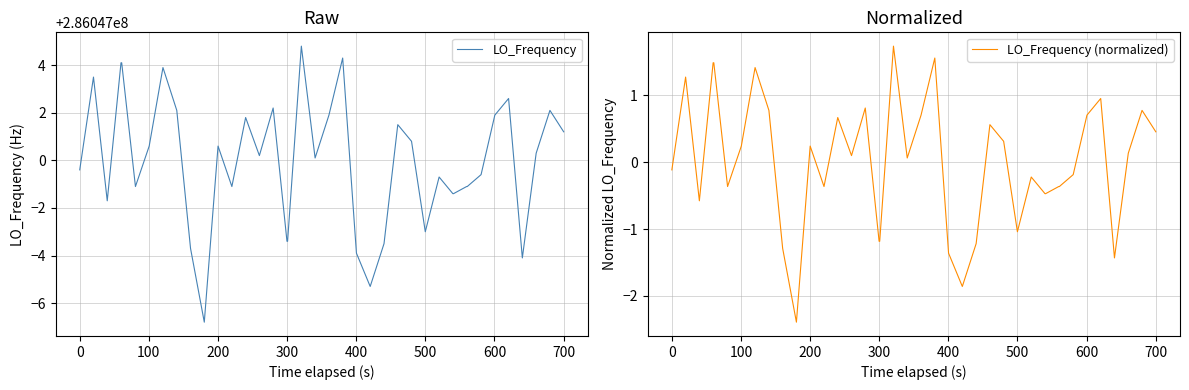

At how many categories does at least one series exceed 85547769?

40